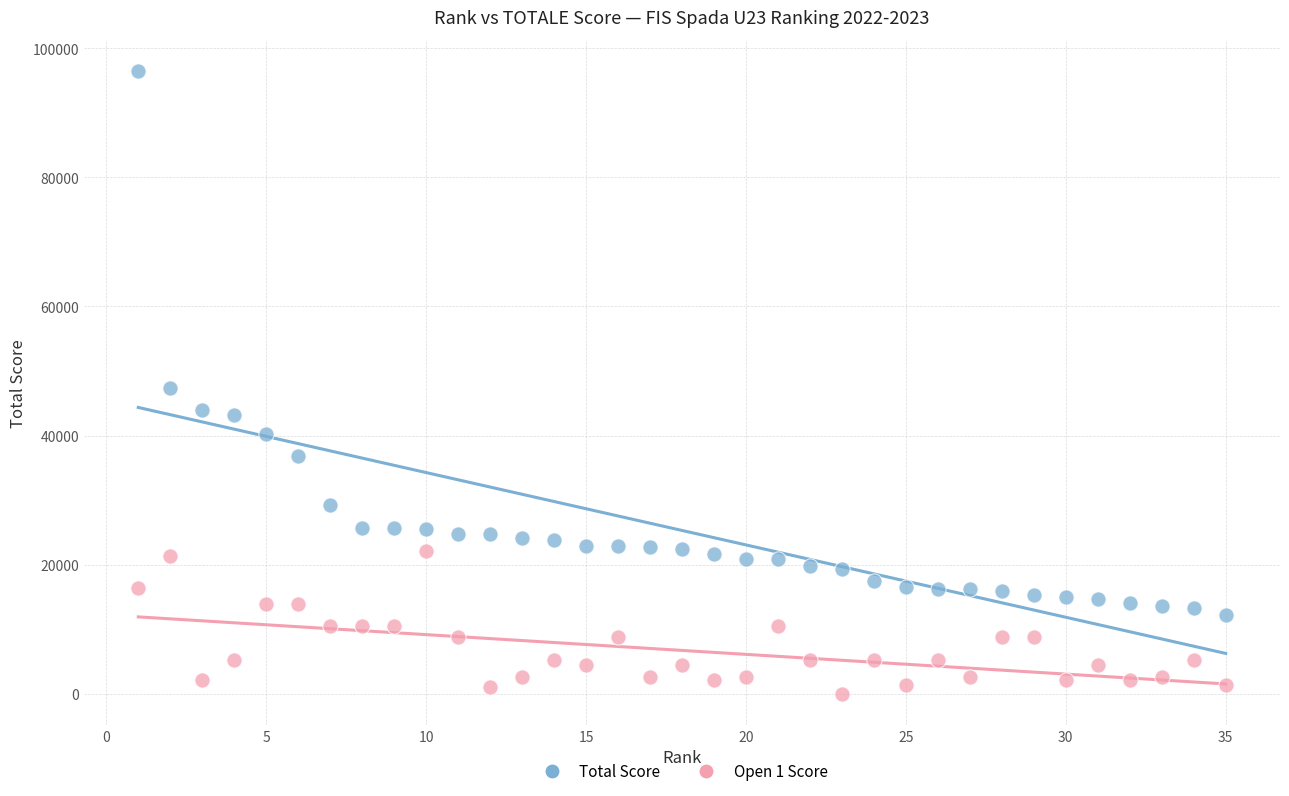

Across all data points, what is the range of X values (max minus min)?

34.0